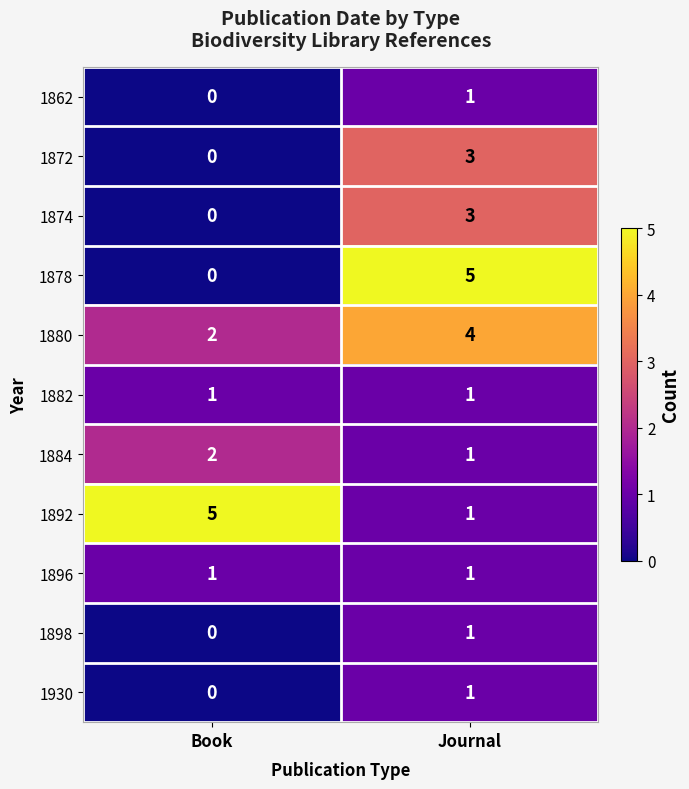

The value of 1880 at Journal is 6. True or false?

False